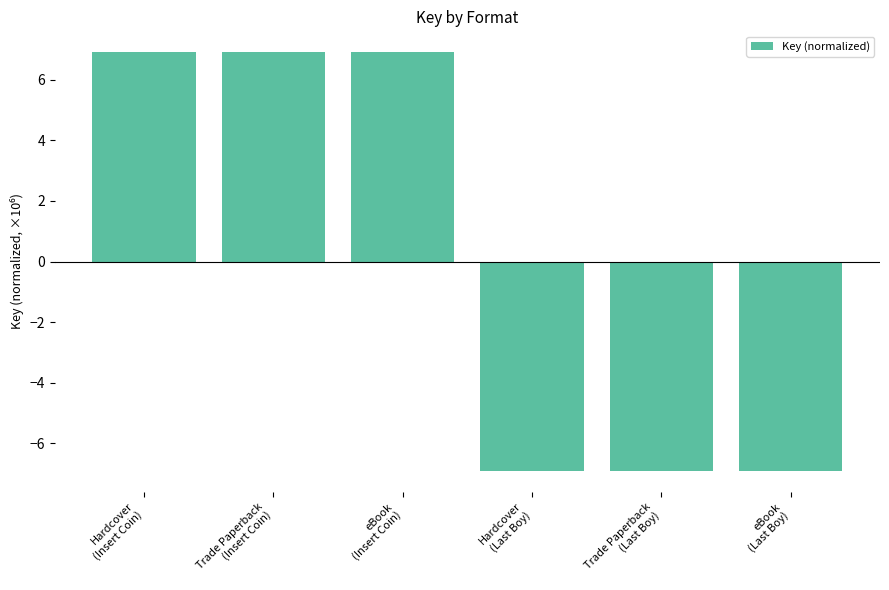

True or false: the data shows -11.6 at Trade Paperback
(Last Boy).

False